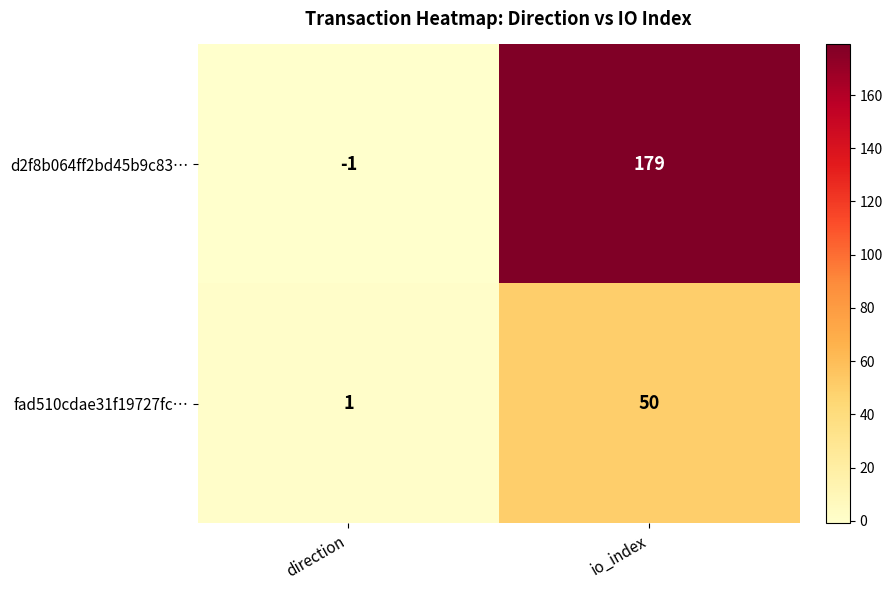

At direction, list the series in order from smallest to largest.

d2f8b064ff2bd45b9c83…, fad510cdae31f19727fc…